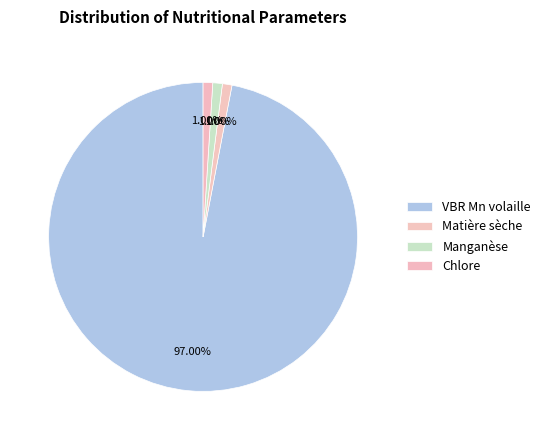

To the nearest percent, what percentage of the pie is Manganèse?

1%